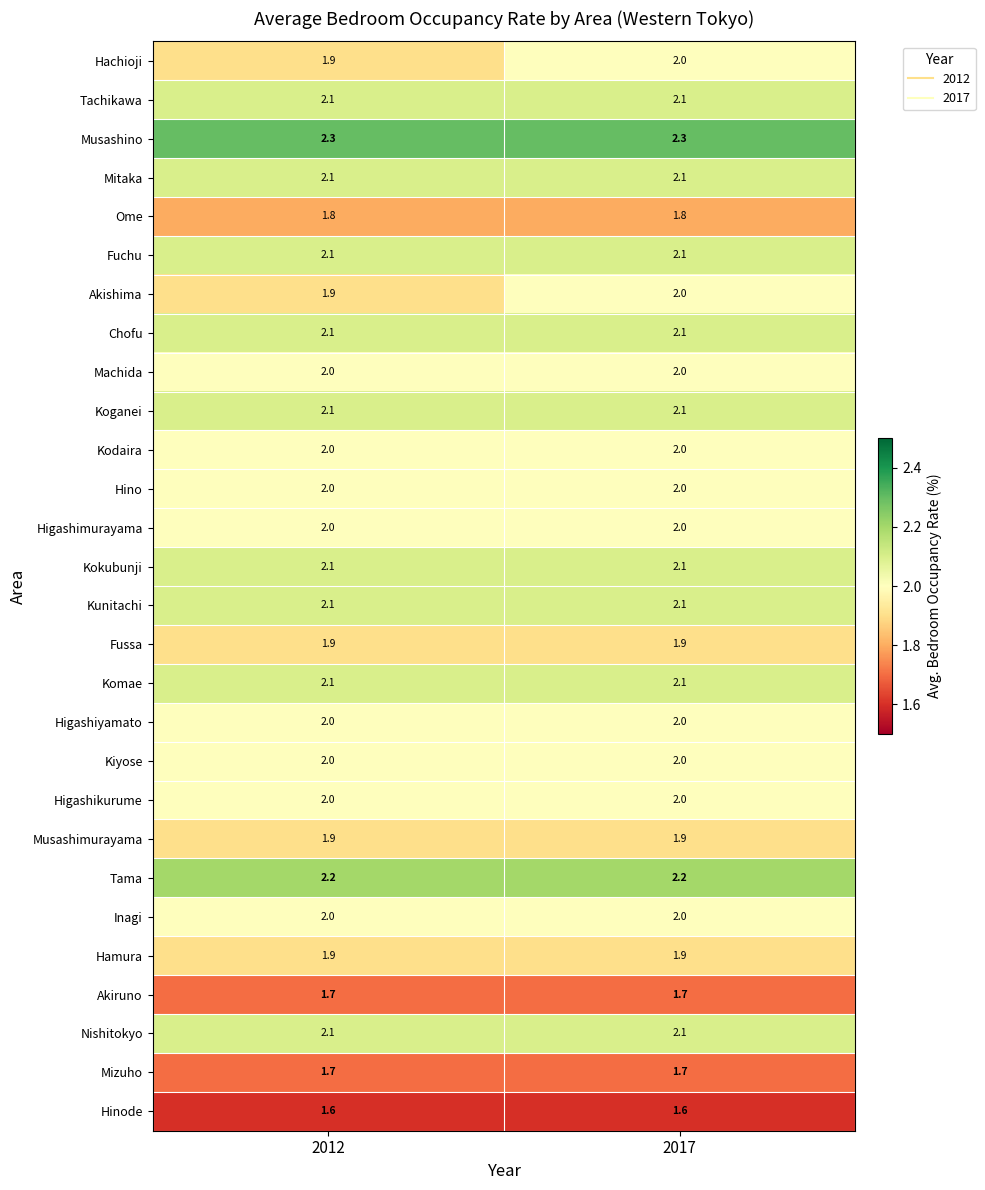

At which category is the sum across all series the highest?

2017